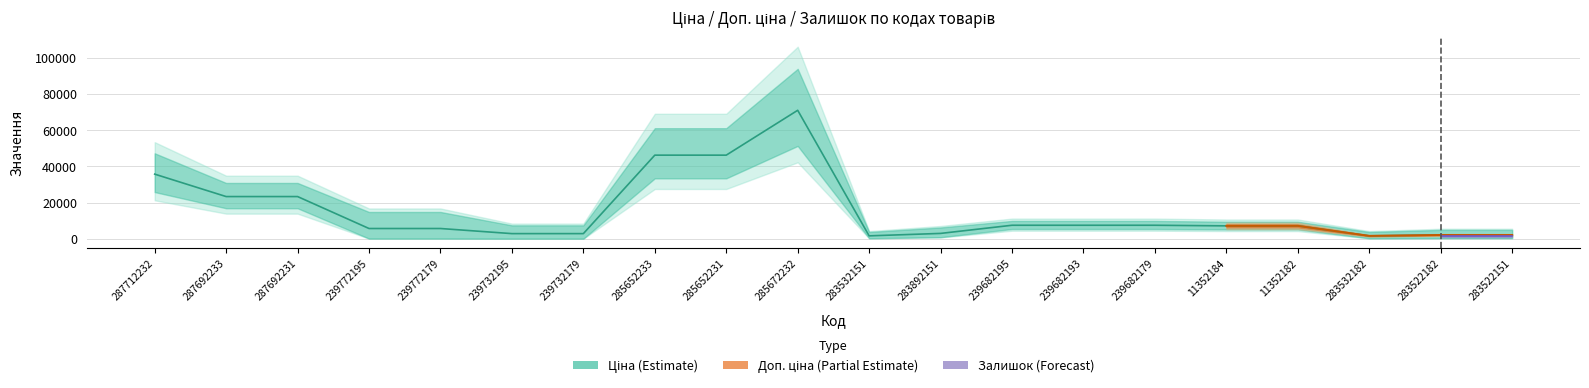

True or false: Ціна and Доп. ціна intersect in this chart.

False